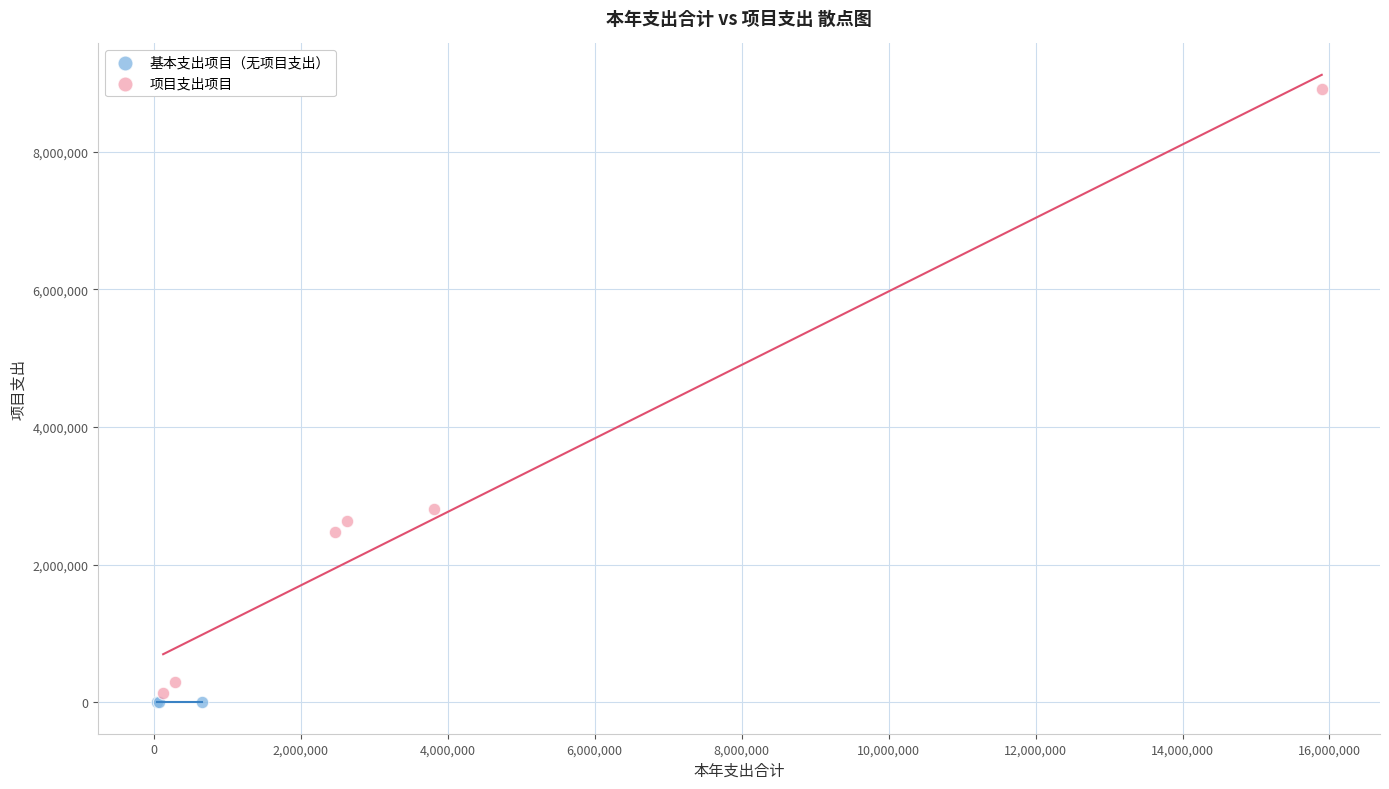

Which series contains the highest Y value?

项目支出项目